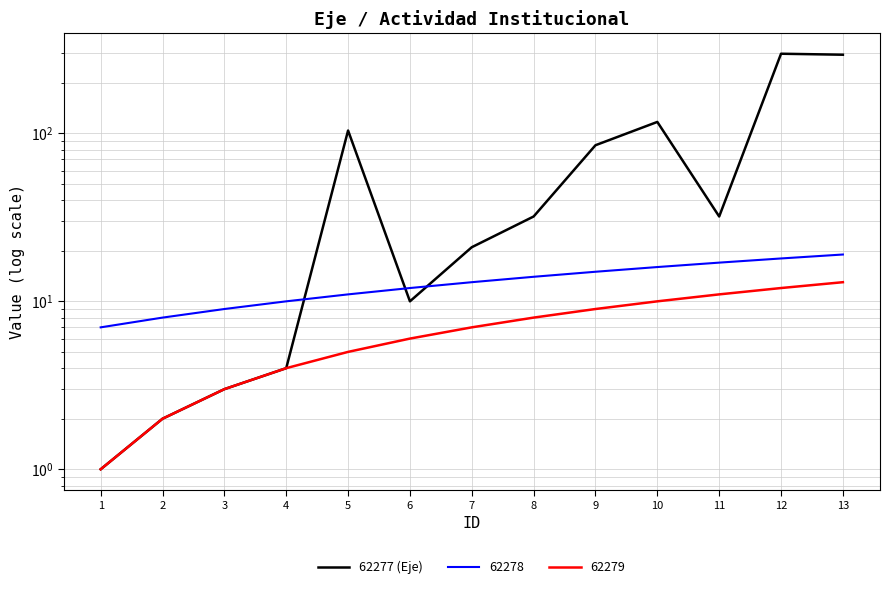

Which has a higher value, 9 or 13?

13